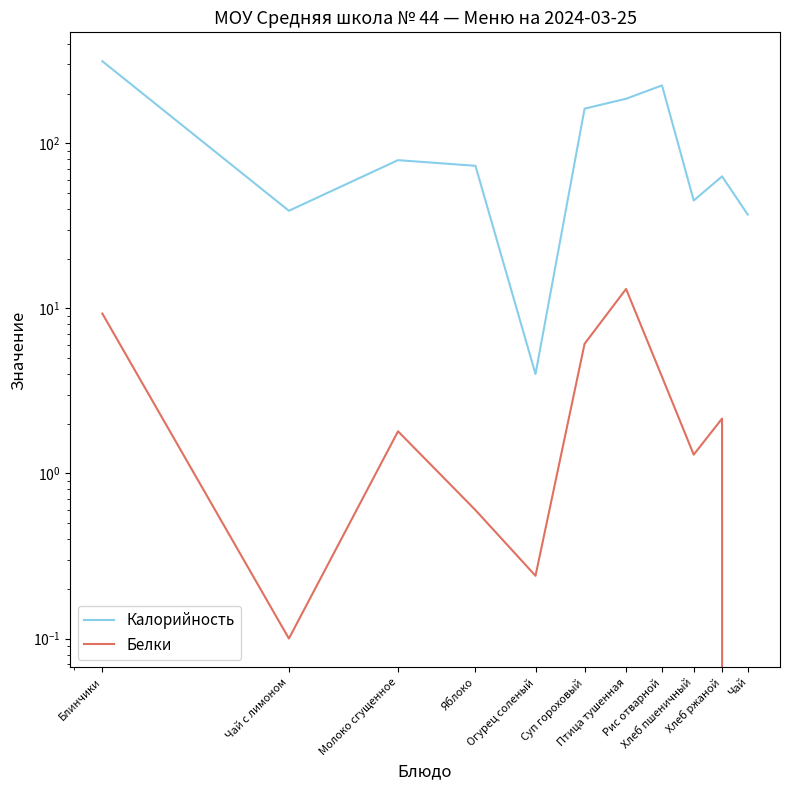

What is the average value of the Калорийность series?

111.5